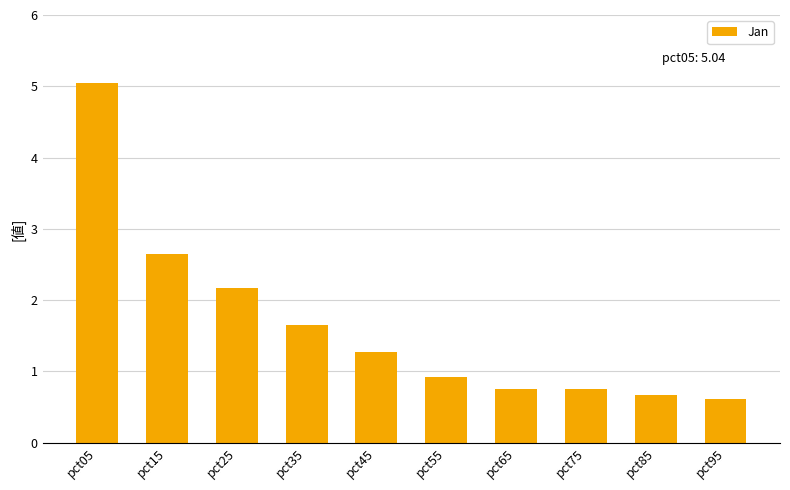

Which has a higher value, pct55 or pct25?

pct25